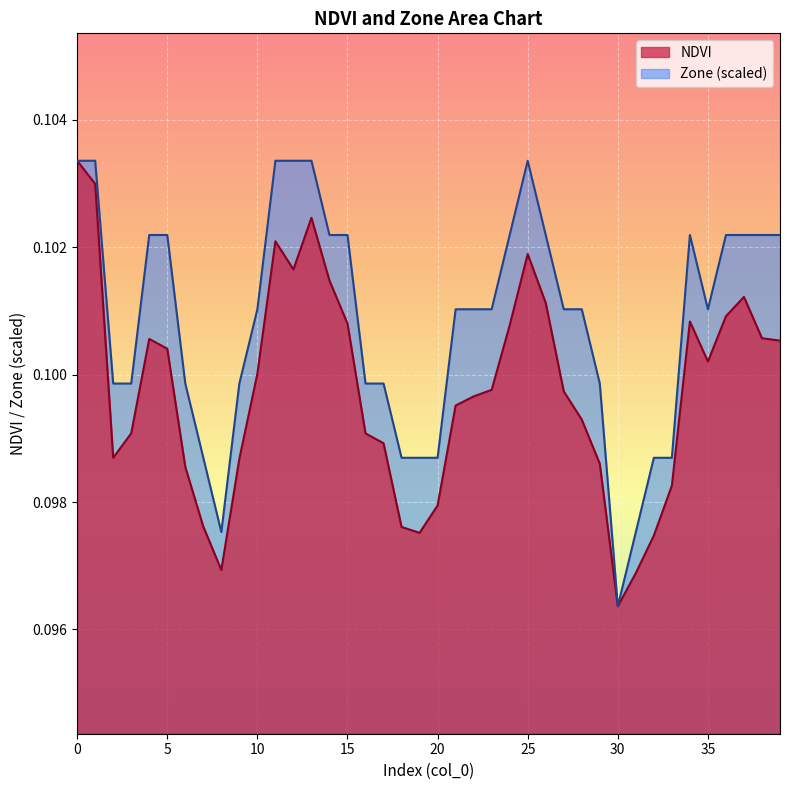

Where is the first local minimum for NDVI?

2